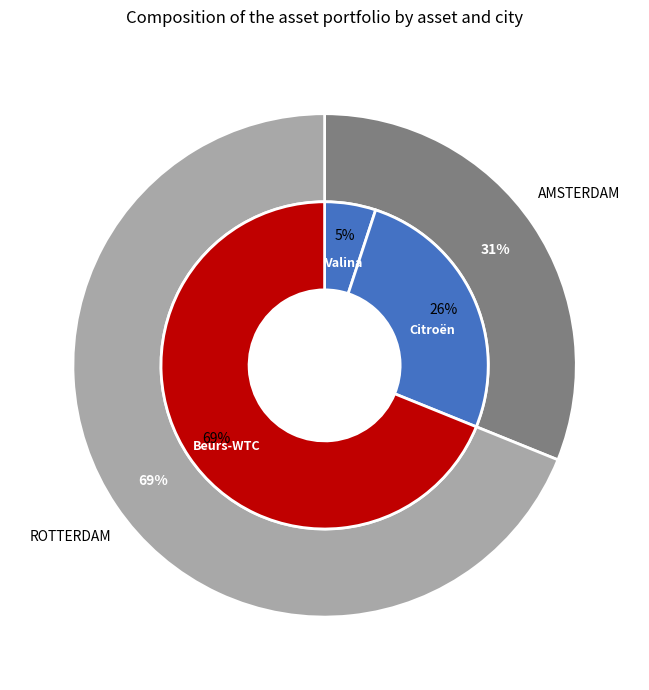

Does Beurs-WTC represent more than half of the total?

Yes